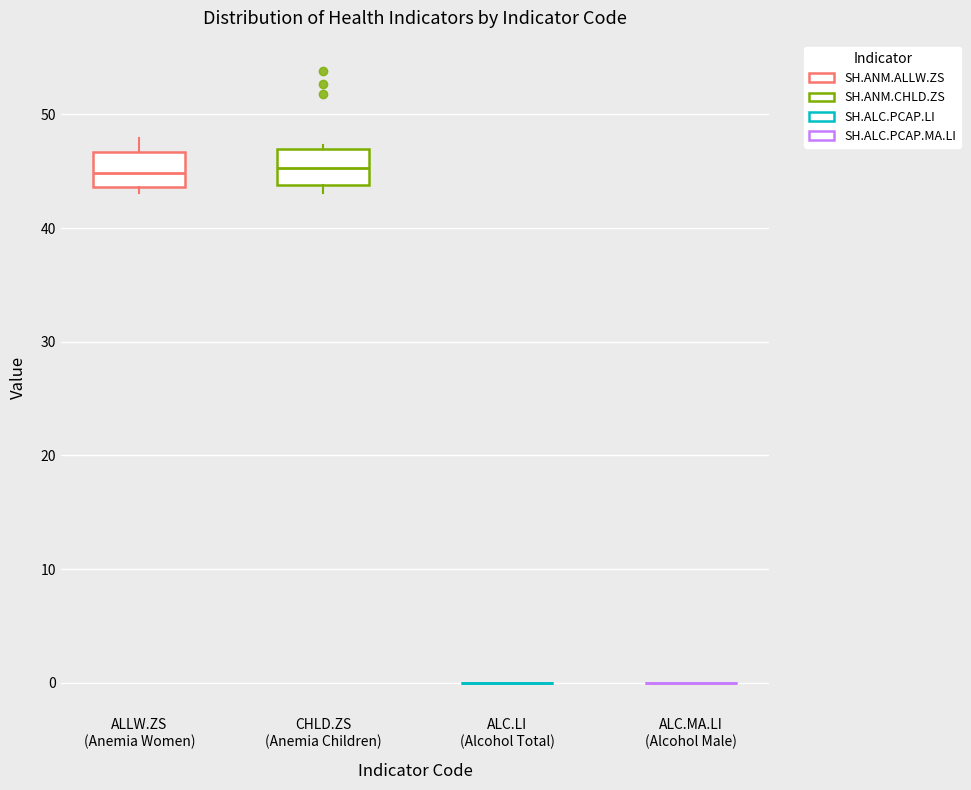

Where is the upper edge of the box for CHLD.ZS (Anemia Children) on the y-axis? The values are not printed on the chart, so give them approximately, as read against the axis.

47